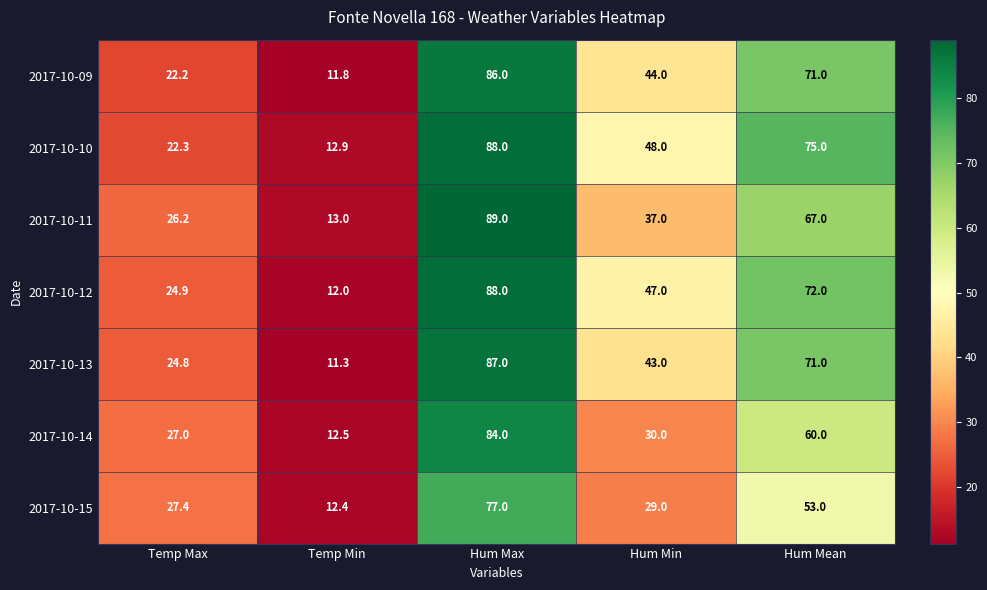

At Hum Min, list the series in order from largest to smallest.

2017-10-10, 2017-10-12, 2017-10-09, 2017-10-13, 2017-10-11, 2017-10-14, 2017-10-15